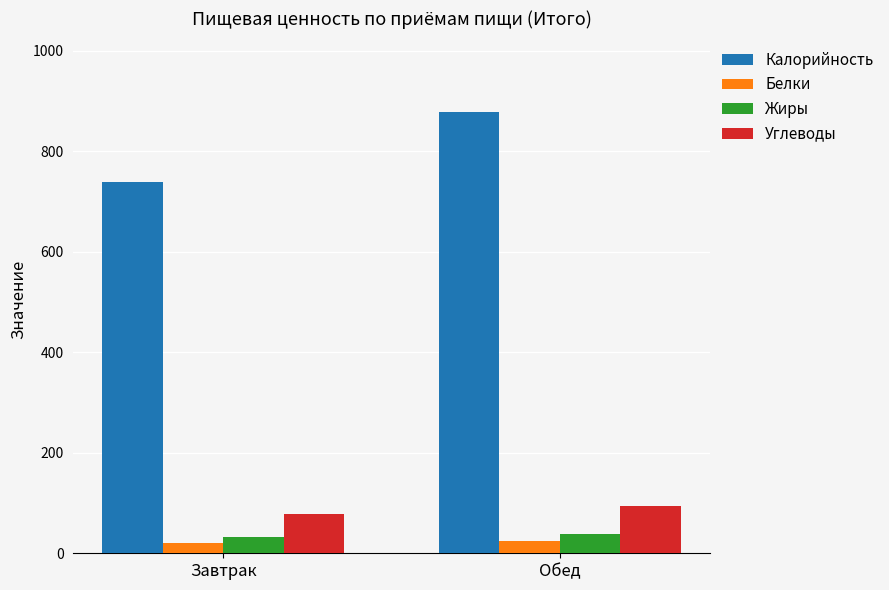

What is the sum of the Белки values at Обед and Завтрак?

45.3